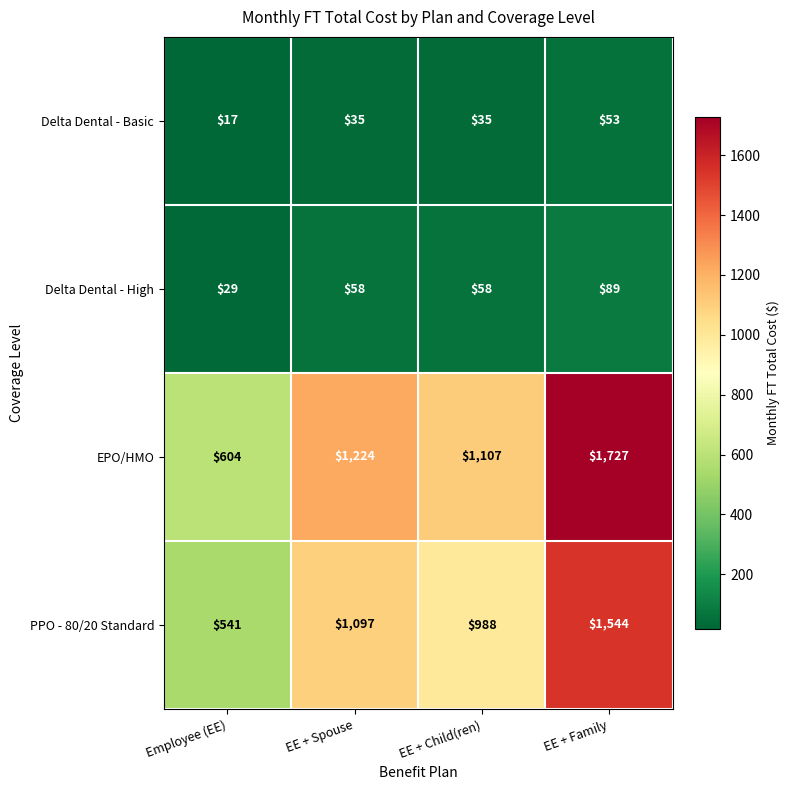

Which series has the largest total across all categories?

EPO/HMO